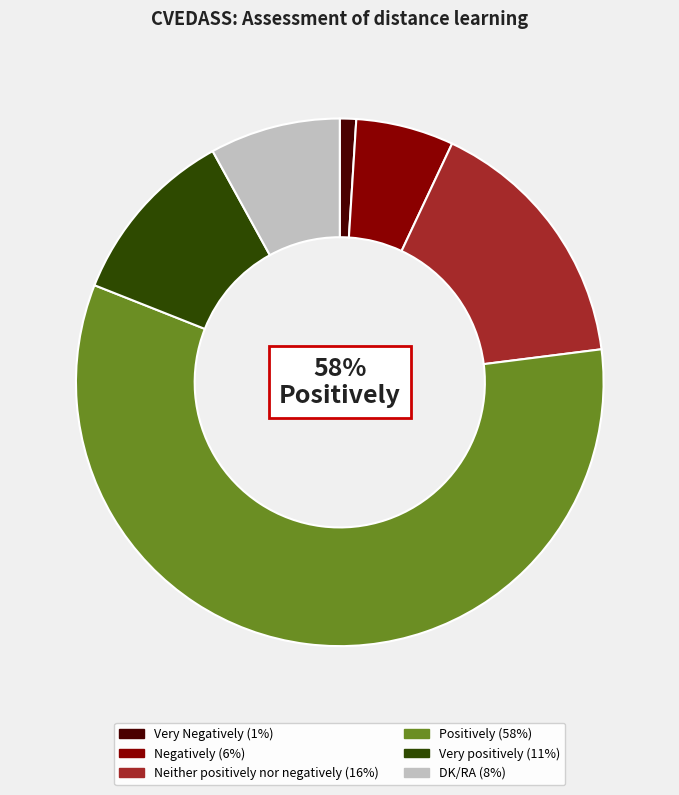

Is there a majority slice in this chart?

Yes